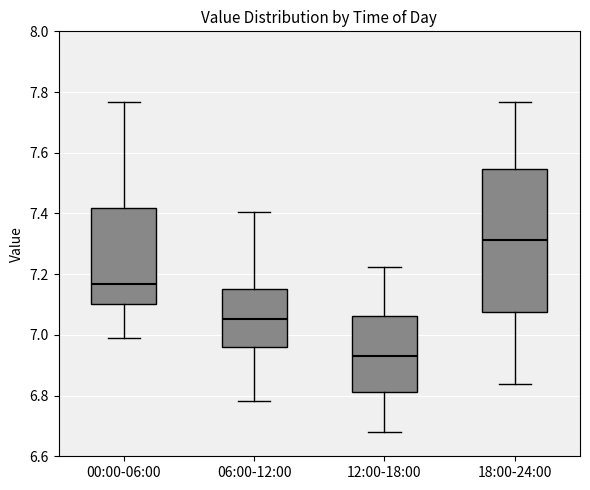

Reading left to right, transcribe this box plot: for each box, give where its median line is, the range the box spans, and where its two whiskers end, as read against the y-axis. The values are not printed on the chart, so give them approximately, as read against the axis.

00:00-06:00: median 7.16, box 7.10 to 7.42, whiskers 7.00 to 7.76
06:00-12:00: median 7.06, box 6.96 to 7.16, whiskers 6.78 to 7.40
12:00-18:00: median 6.94, box 6.82 to 7.06, whiskers 6.68 to 7.22
18:00-24:00: median 7.32, box 7.08 to 7.54, whiskers 6.84 to 7.76